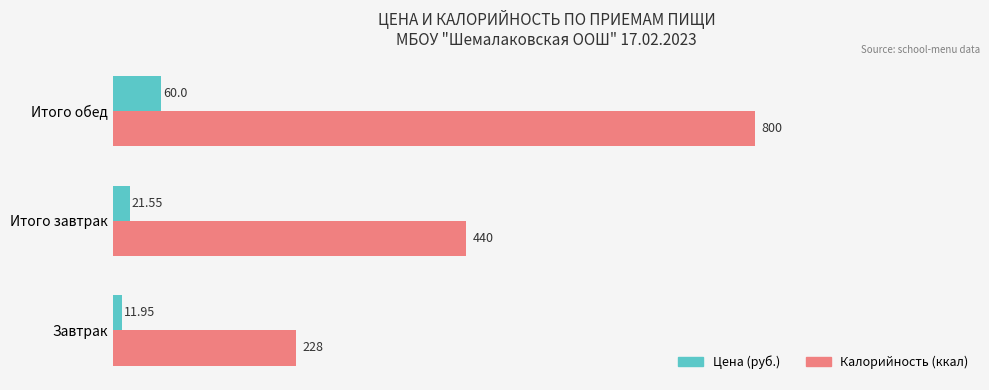

Between Завтрак and Итого завтрак, which series saw the biggest shift?

Калорийность (ккал)